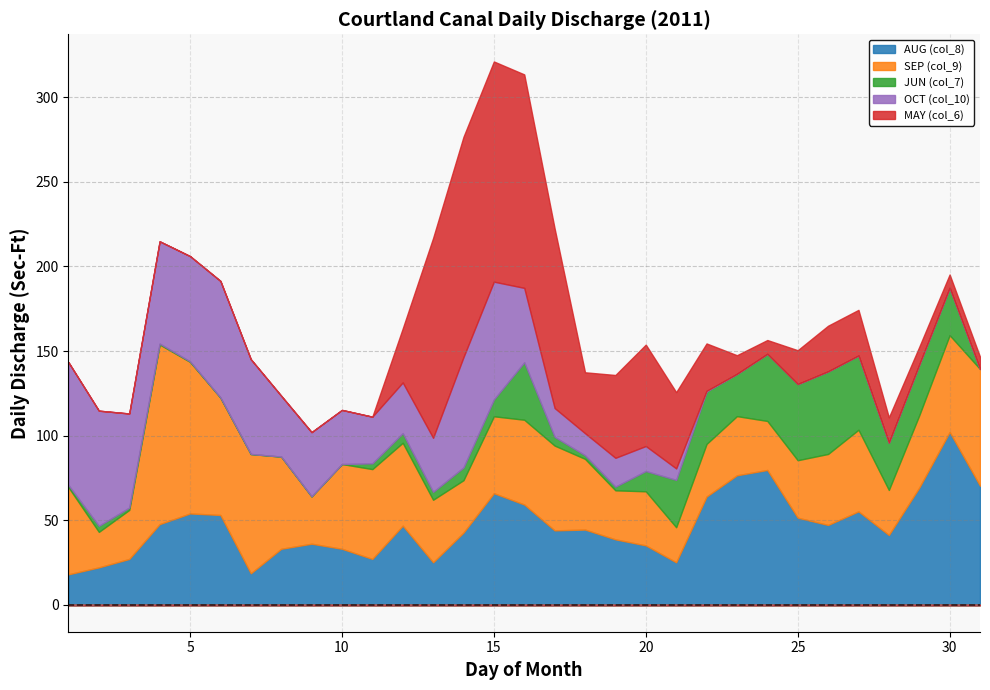

Reading left to right, list all the values displayed in this chart.

AUG (col_8): 1=17.9	2=22.0	3=27.0	4=47.6	5=53.9	6=53.0	7=18.5	8=33.0	9=36.0	10=33.0	11=27.0	12=46.7	13=25.0	14=42.6	15=65.9	16=59.2	17=43.9	18=44.4	19=38.6	20=35.0	21=25.0	22=63.9	23=76.5	24=79.6	25=51.4	26=47.1	27=55.1	28=41.2	29=69.2	30=102.1	31=70.3
SEP (col_9): 1=51.5	2=21.0	3=29.0	4=106.3	5=89.7	6=69.4	7=70.6	8=54.5	9=28.0	10=50.1	11=53.1	12=49.0	13=37.0	14=31.0	15=45.5	16=50.2	17=50.2	18=41.8	19=29.0	20=32.0	21=20.8	22=31.1	23=35.0	24=29.0	25=34.0	26=42.0	27=48.3	28=26.6	29=42.8	30=57.3	31=69.0
JUN (col_7): 1=1.3	2=3.6	3=1.4	4=0.6	5=0.3	6=0.1	7=0.0	8=0.0	9=0.0	10=0.0	11=3.4	12=5.7	13=4.7	14=7.5	15=9.9	16=34.0	17=5.2	18=2.1	19=2.2	20=12.0	21=28.0	22=31.0	23=25.0	24=39.7	25=45.1	26=48.9	27=43.9	28=28.0	29=30.0	30=28.0	31=0.0
OCT (col_10): 1=72.7	2=68.1	3=55.7	4=60.5	5=62.3	6=69.0	7=56.1	8=36.0	9=38.0	10=32.0	11=27.6	12=30.0	13=32.0	14=65.3	15=69.7	16=44.0	17=17.1	18=13.1	19=17.1	20=14.8	21=6.8	22=0.5	23=0.0	24=0.0	25=0.0	26=0.0	27=0.0	28=0.0	29=0.0	30=0.0	31=0.0
MAY (col_6): 1=0.0	2=0.0	3=0.0	4=0.0	5=0.0	6=0.0	7=0.0	8=0.0	9=0.0	10=0.0	11=0.0	12=31.9	13=118.2	14=130.3	15=130.3	16=126.3	17=106.2	18=36.0	19=49.0	20=60.0	21=45.1	22=28.0	23=11.0	24=8.2	25=20.0	26=27.0	27=27.0	28=14.9	29=10.5	30=7.9	31=7.2